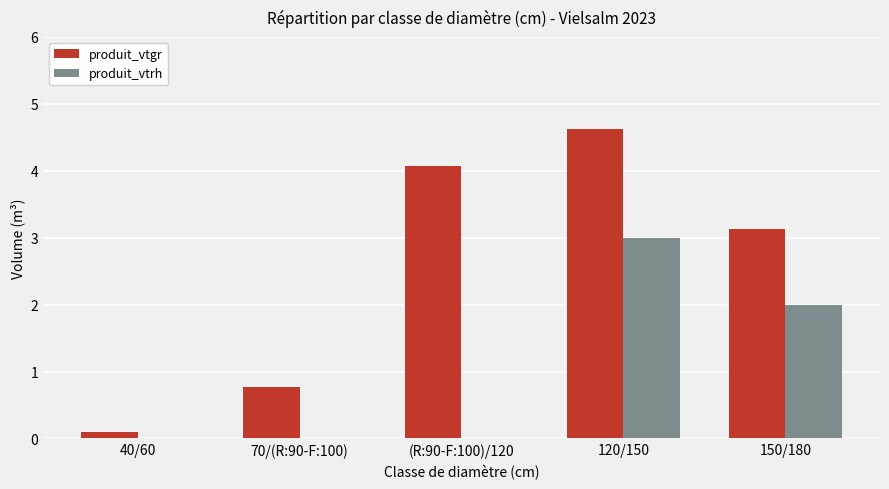

Reading right to left, list all the values displayed in this chart.

produit_vtgr: 150/180=3.1	120/150=4.6	(R:90-F:100)/120=4.1	70/(R:90-F:100)=0.8	40/60=0.1
produit_vtrh: 150/180=2.0	120/150=3.0	(R:90-F:100)/120=0.0	70/(R:90-F:100)=0.0	40/60=0.0